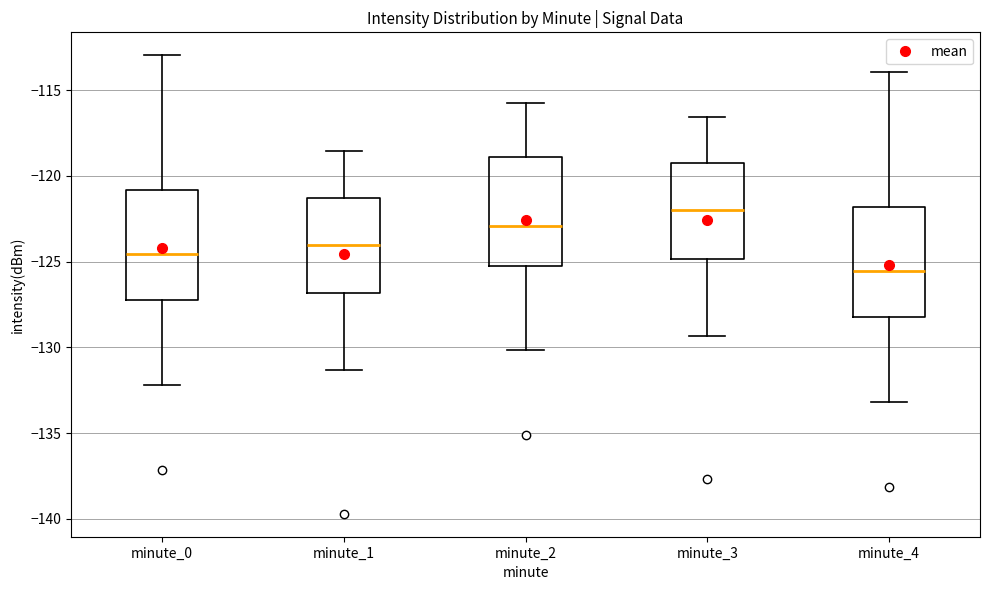

Reading left to right, transcribe this box plot: for each box, give where its median line is, the range the box spans, and where its two whiskers end, as read against the y-axis. The values are not printed on the chart, so give them approximately, as read against the axis.

minute_0: median -124.5, box -127.0 to -121.0, whiskers -132.0 to -113.0
minute_1: median -124.0, box -127.0 to -121.5, whiskers -131.5 to -118.5
minute_2: median -123.0, box -125.0 to -119.0, whiskers -130.0 to -115.5
minute_3: median -122.0, box -125.0 to -119.5, whiskers -129.5 to -116.5
minute_4: median -125.5, box -128.0 to -122.0, whiskers -133.0 to -114.0